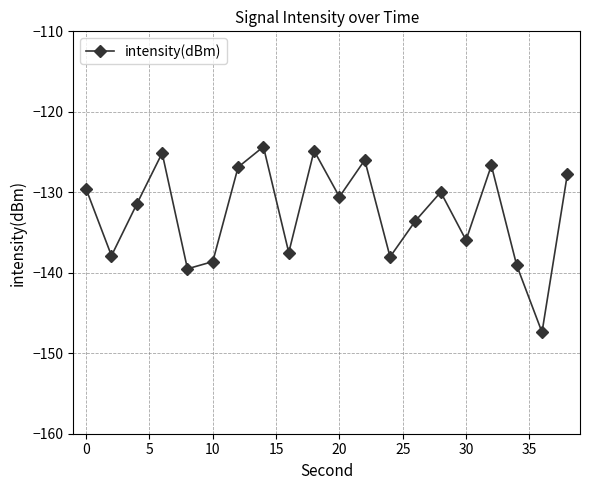

True or false: the data has more than 1 interior local peaks.

True